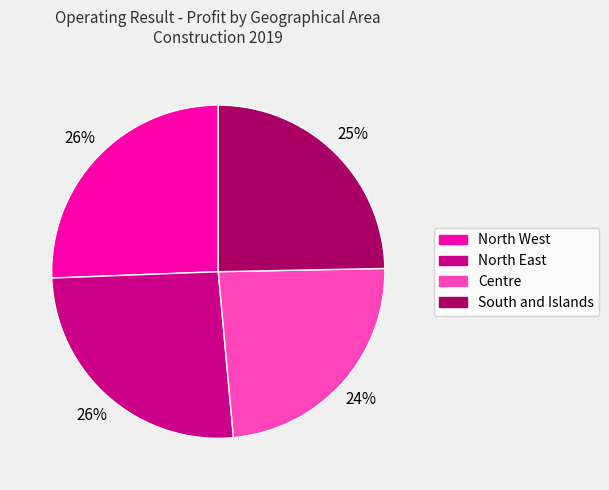

True or false: North East accounts for 26% of the total.

True